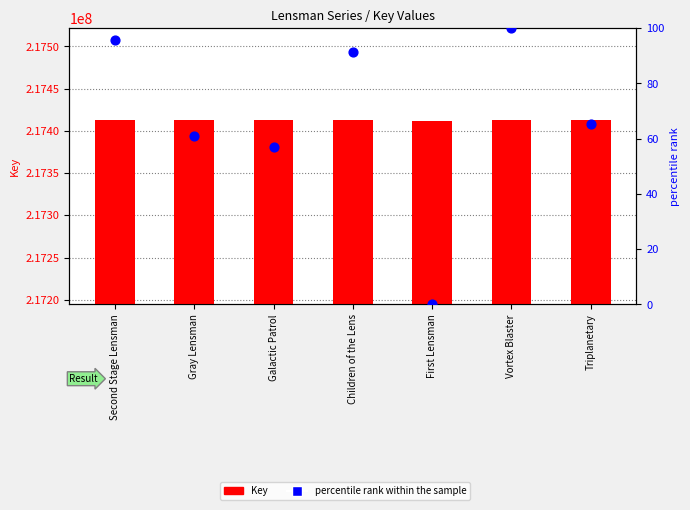

Which series has the largest total across all categories?

Key